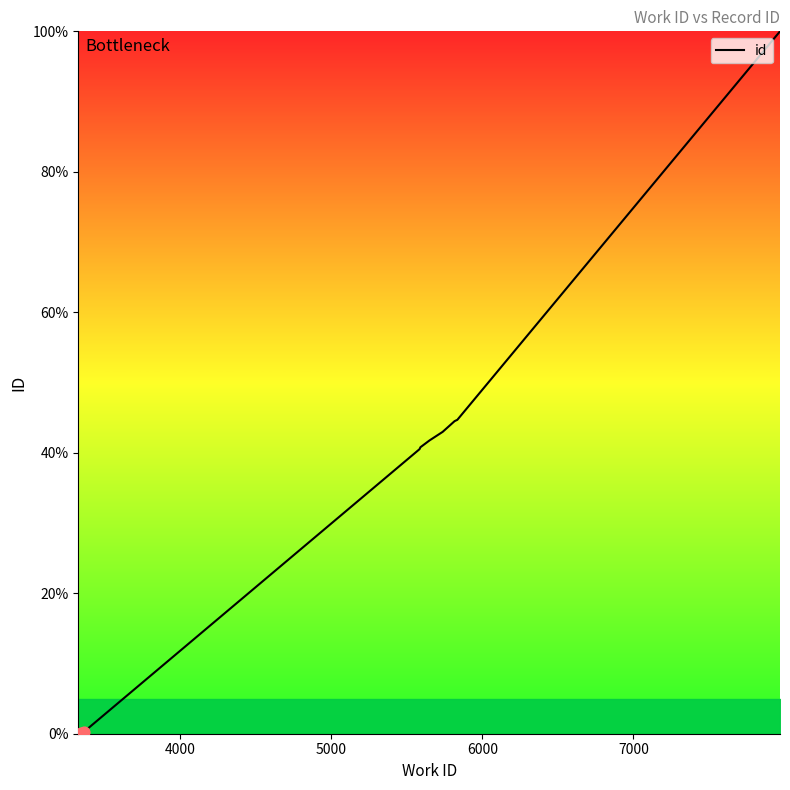

What is the difference between the maximum and minimum values?

100.0